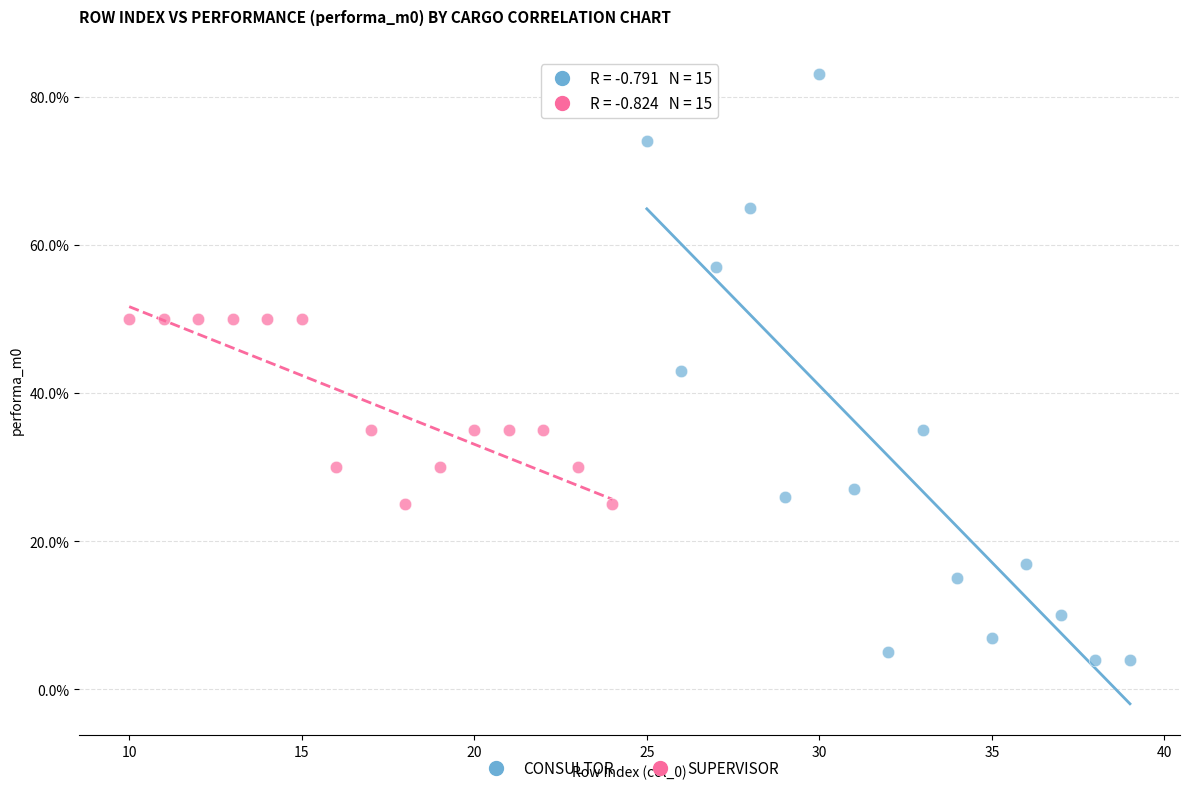

Which series reaches the maximum Y coordinate?

CONSULTOR